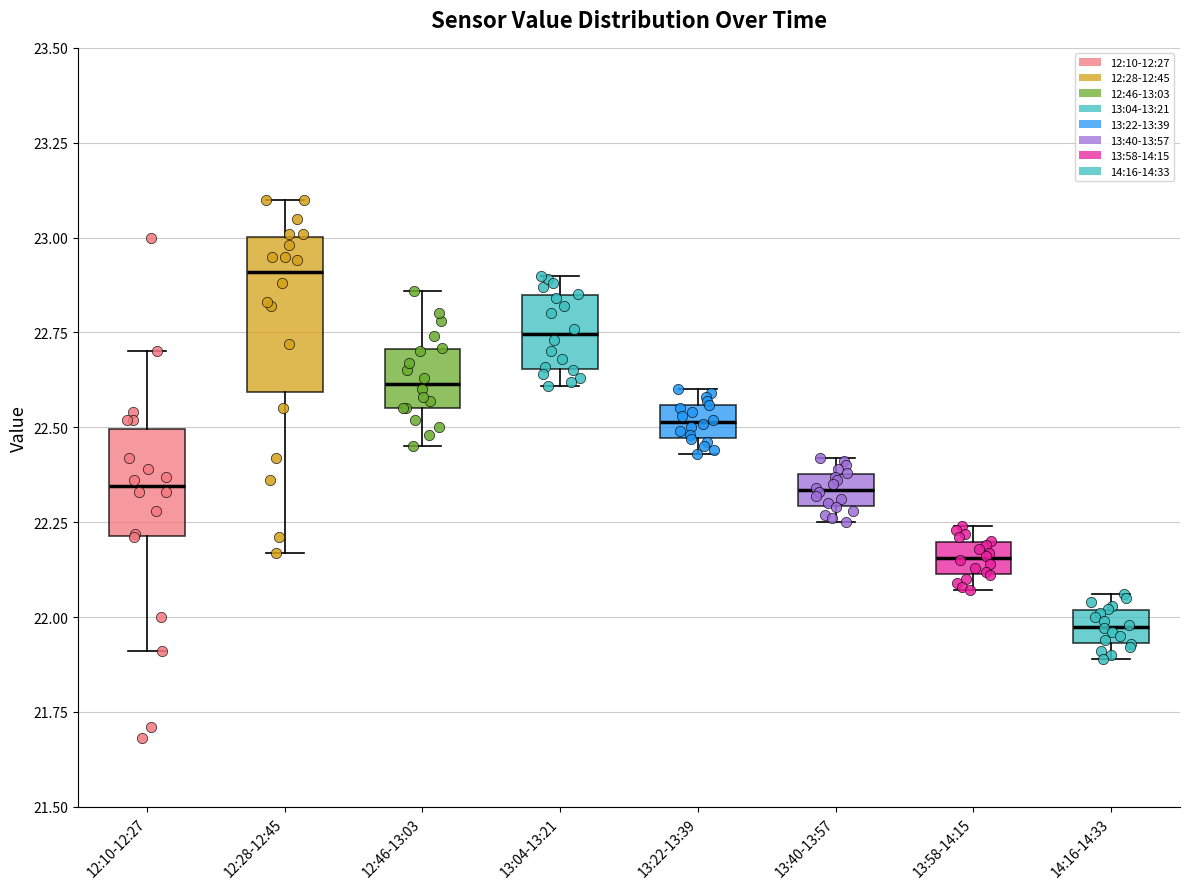

Which box has the highest median line?

12:28-12:45